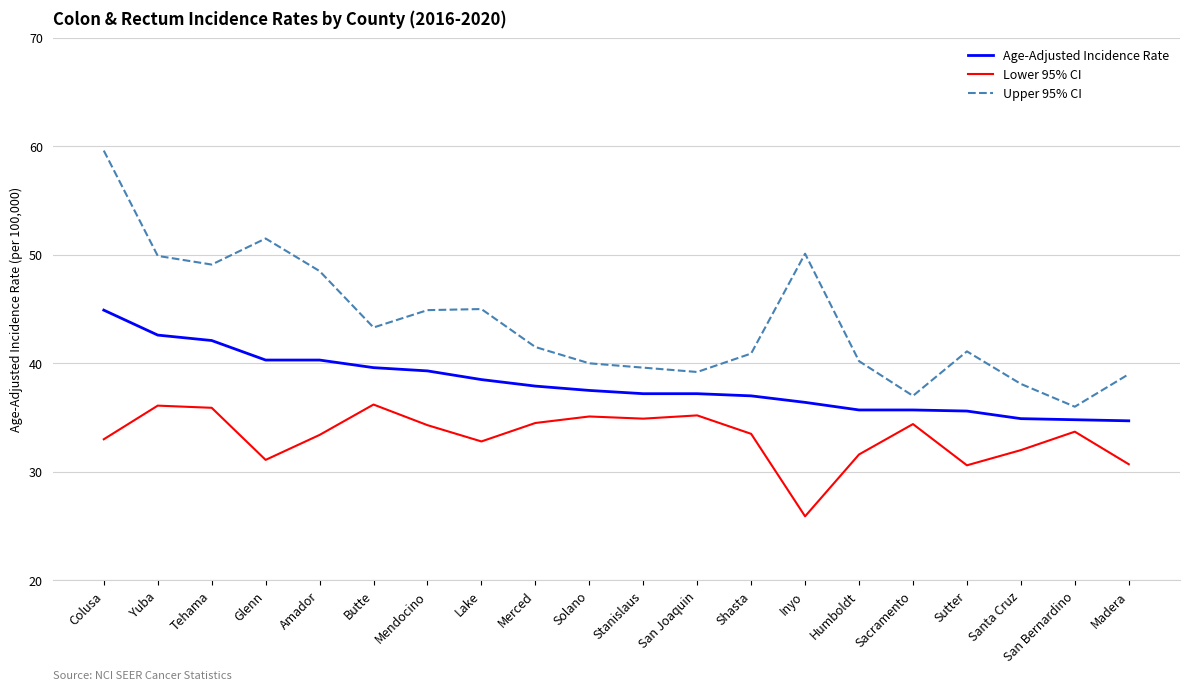

Which label corresponds to the smallest value in the chart?

Inyo